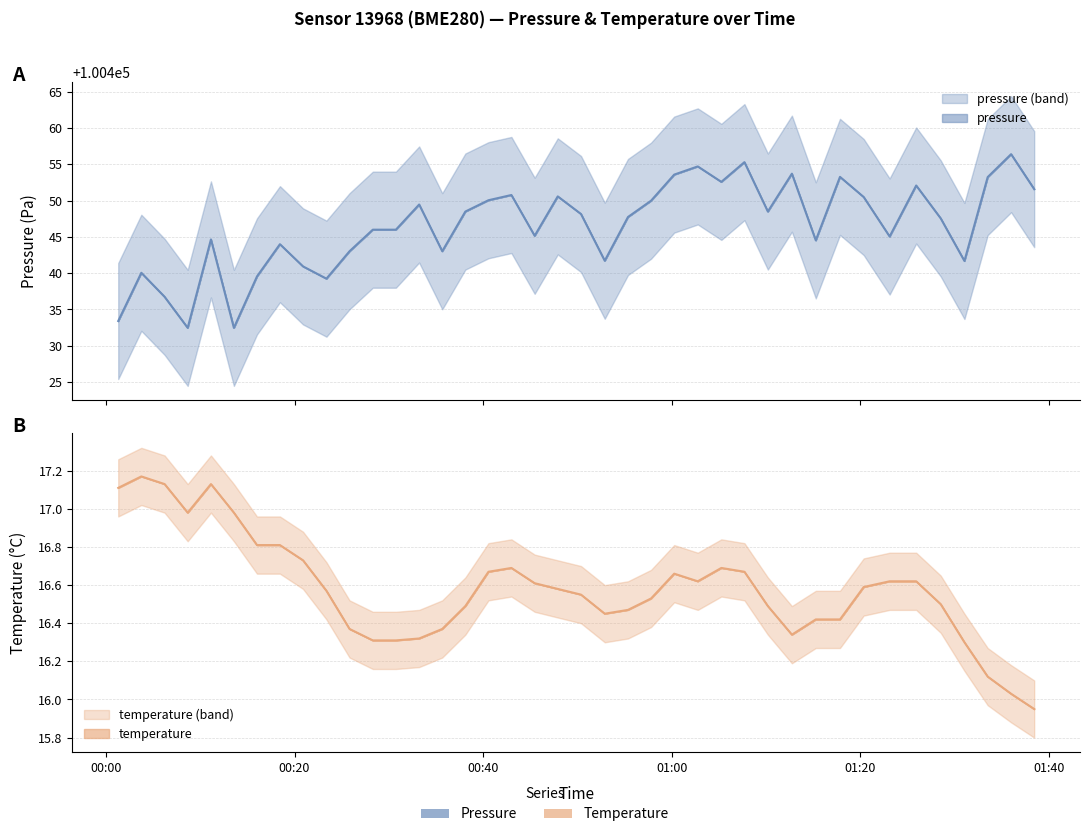

Does the chart display data point markers on the line(s)?

No